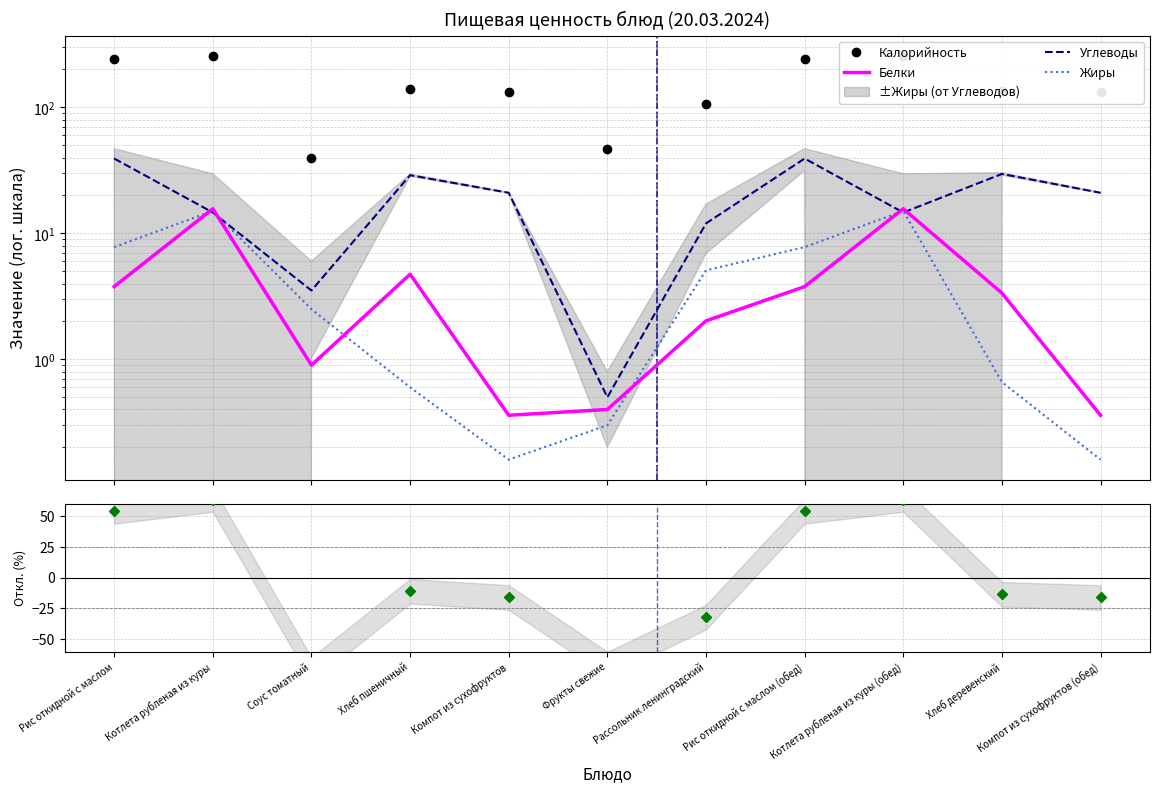

How many times do Белки and Откл. калорийности (%) cross each other?

3